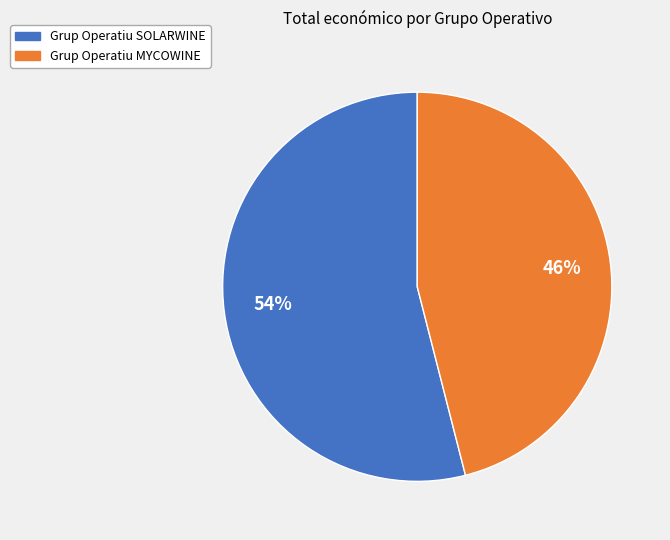

Which category has the biggest portion of the pie?

Grup Operatiu SOLARWINE